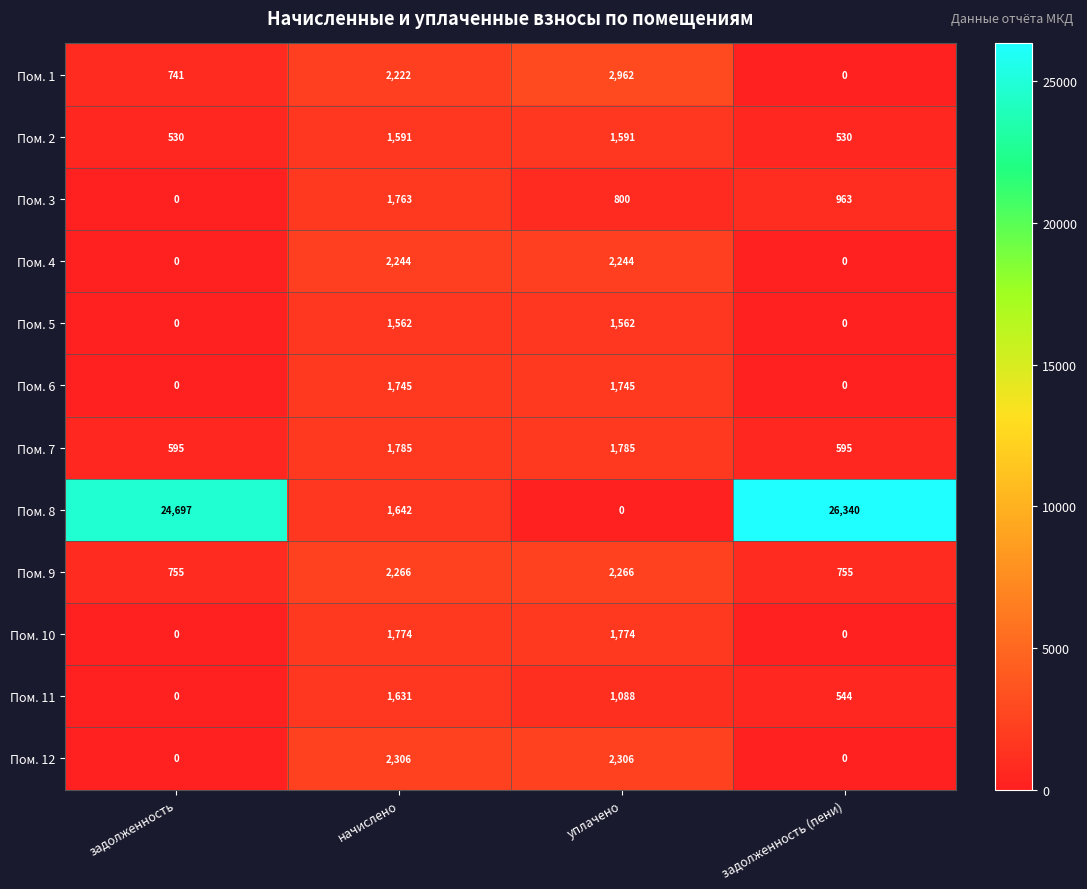

What is the sum of all Пом. 6 values?

3490